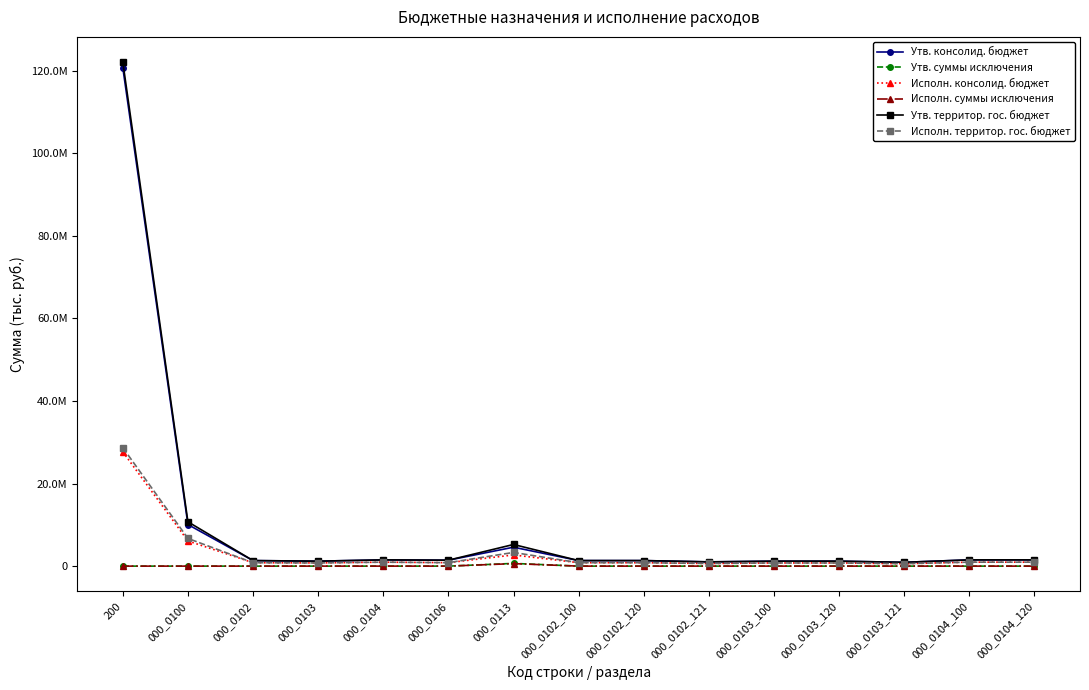

What are all the series names shown in the legend?

Утв. консолид. бюджет, Утв. суммы исключения, Исполн. консолид. бюджет, Исполн. суммы исключения, Утв. территор. гос. бюджет, Исполн. территор. гос. бюджет